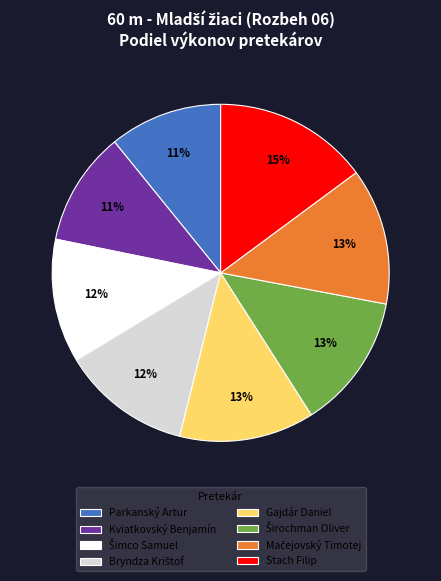

Is there any slice that represents more than half of the pie?

No